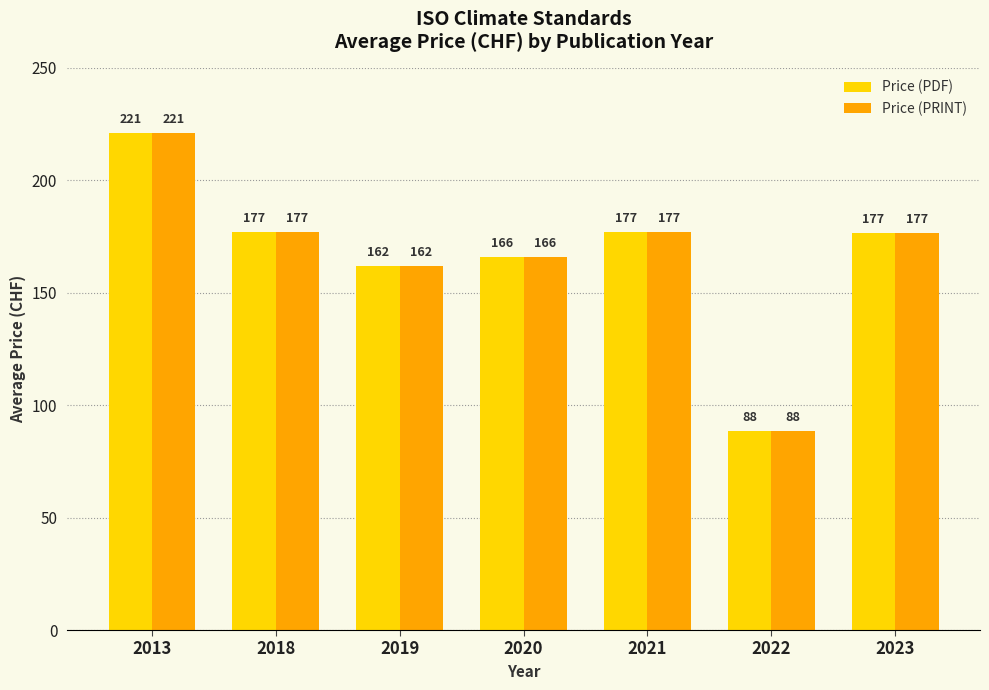

What is the highest value of the Price (PDF) series?

221.0